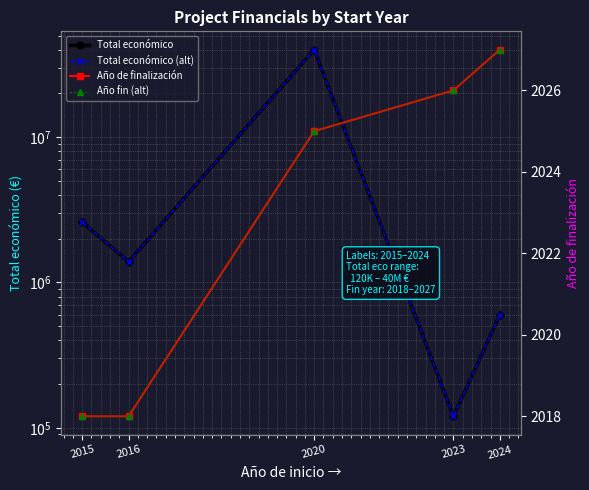

Which series has the widest spread of values?

Total económico